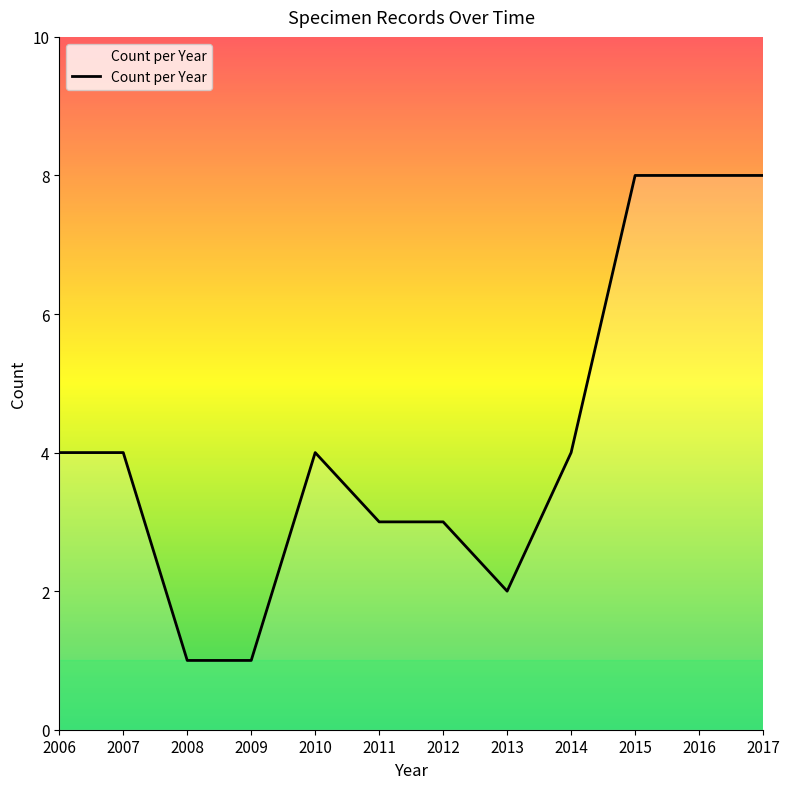

True or false: the data shows 4 at 2006.

True